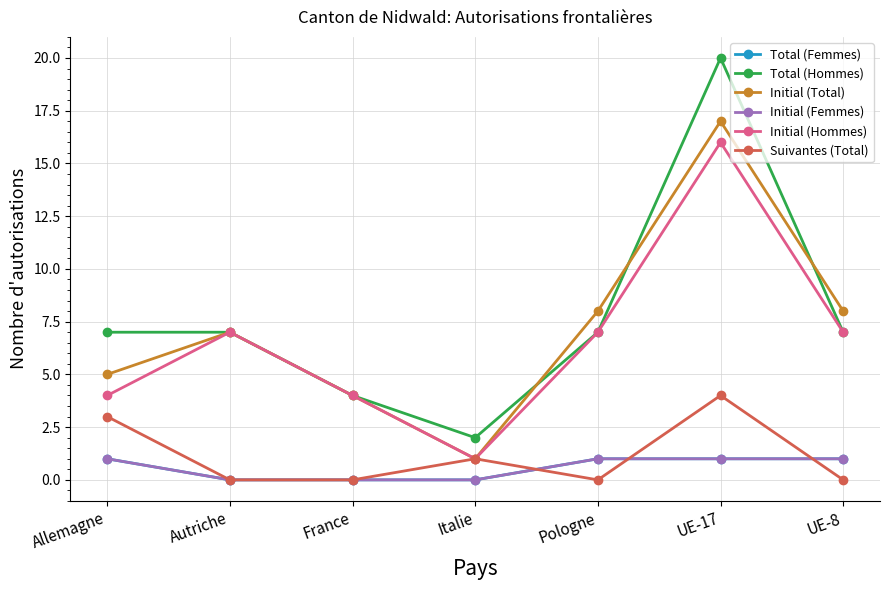

Does the chart have visible grid lines?

Yes